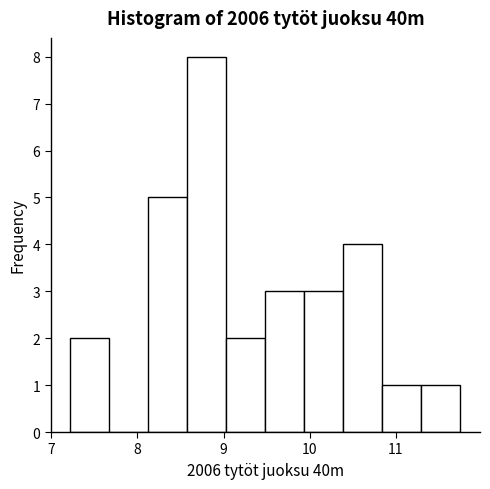

Reading left to right, list every bar in this chart as the range it spans on the x-axis followed by its height. Neither the bar edges nor the heights are printed on the chart, so give them approximately, as read against the axes.

7.2 to 7.7: 2
7.7 to 8.1: 0
8.1 to 8.6: 5
8.6 to 9.0: 8
9.0 to 9.5: 2
9.5 to 9.9: 3
9.9 to 10.4: 3
10.4 to 10.8: 4
10.8 to 11.3: 1
11.3 to 11.8: 1